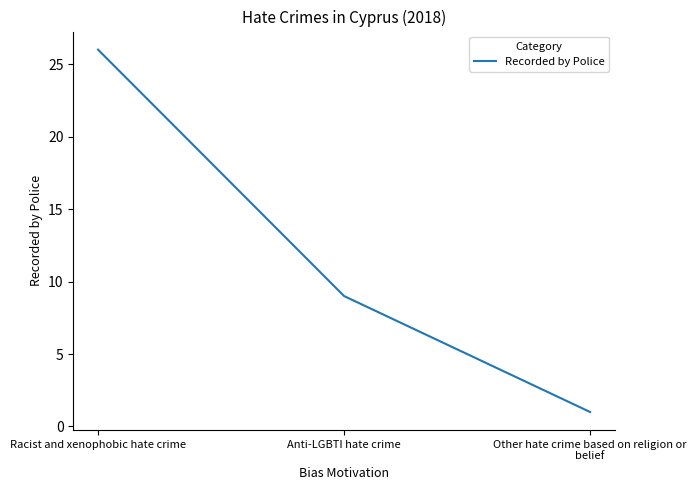

Reading left to right, list all the values displayed in this chart.

26	9	1